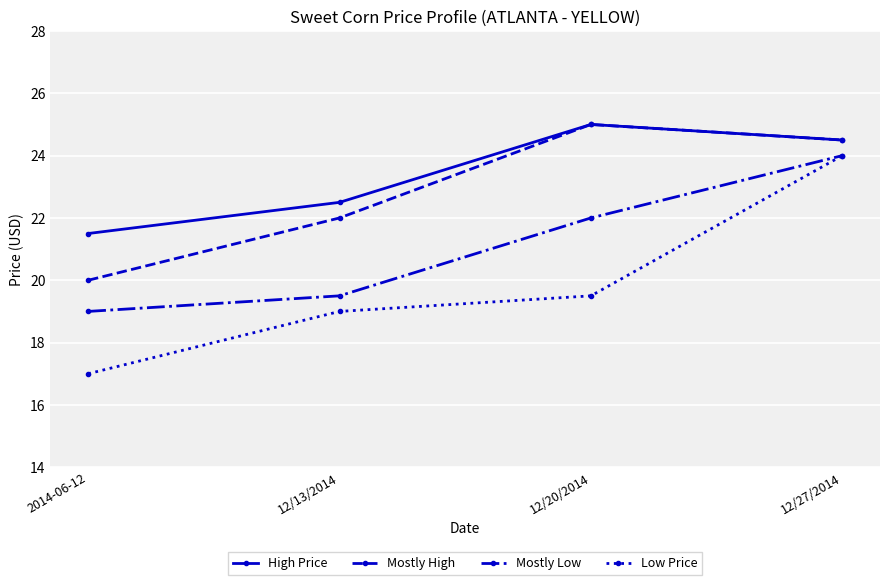

How many categories are shown in the chart?

4